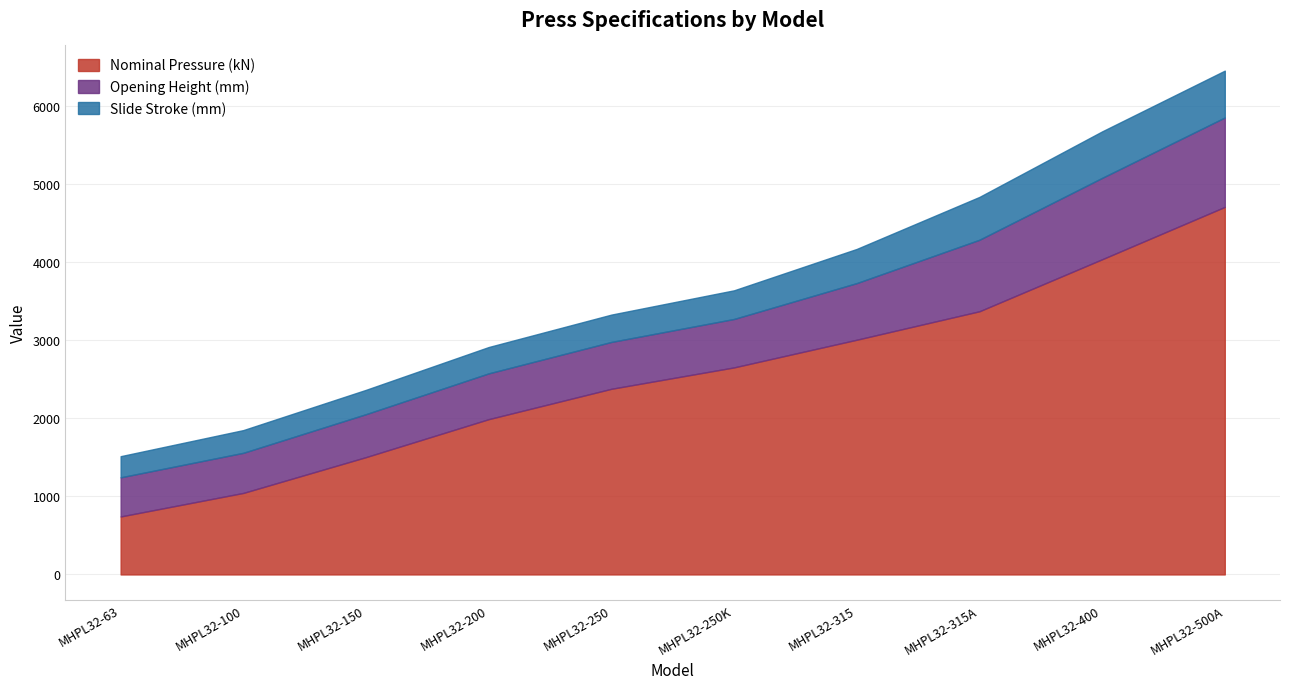

Reading right to left, extract all data points from this chart.

Nominal Pressure (kN): 5000	4000	3150	3150	2500	2500	2000	1500	1000	630
Opening Height (mm): 1200	1000	1000	650	600	600	600	550	500	500
Slide Stroke (mm): 600	600	600	400	350	350	350	300	300	260